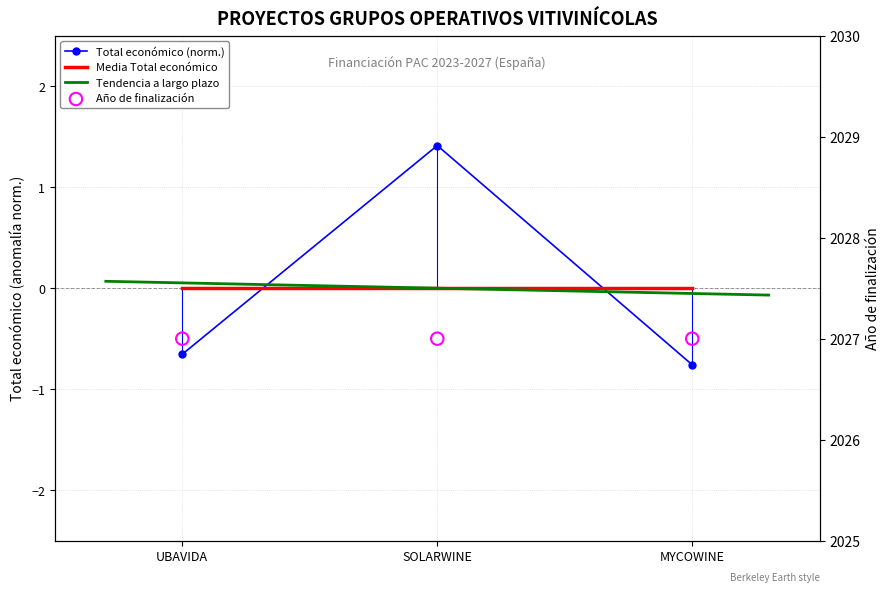

What is the change in value from UBAVIDA to SOLARWINE?

+2.1